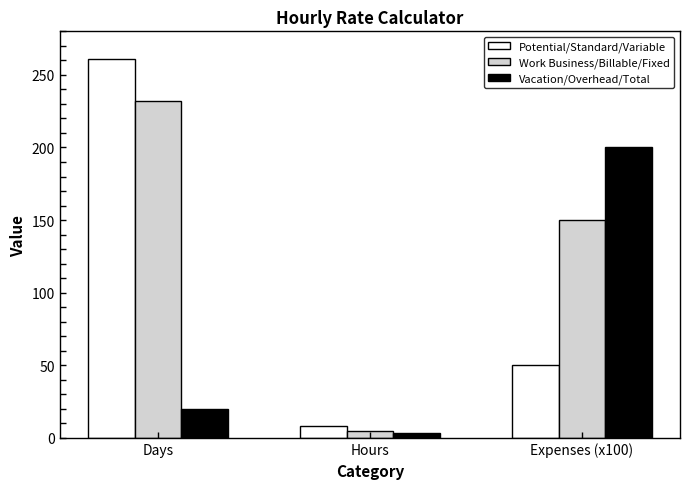

Where does the Work Business/Billable/Fixed series first go above 150?

Days